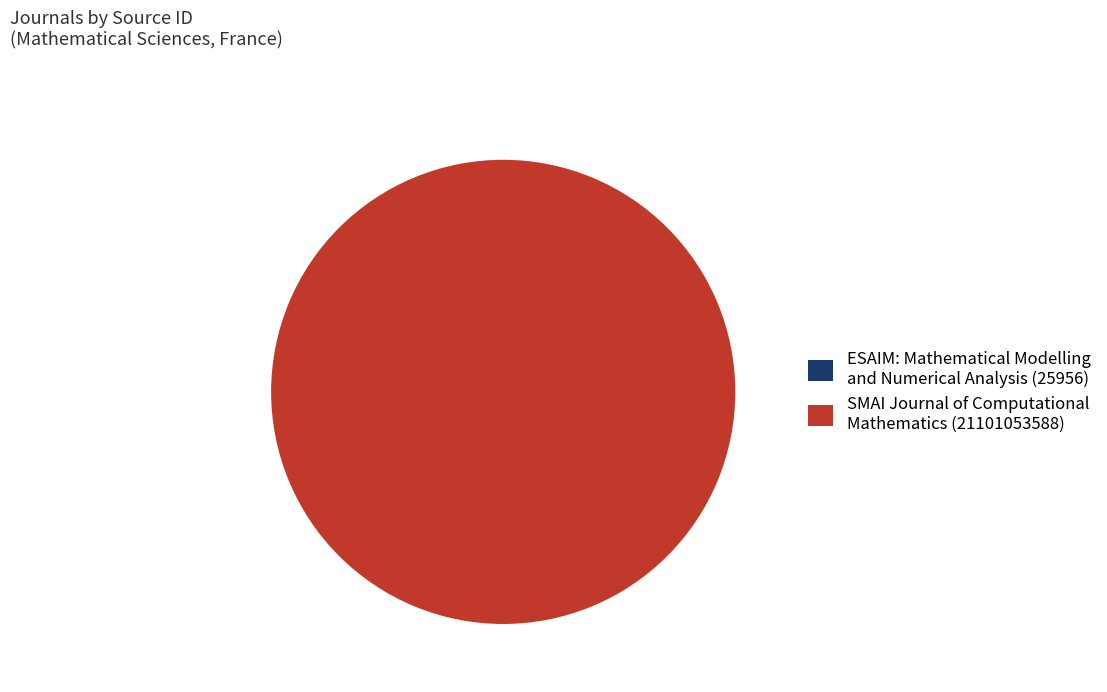

Is it true that SMAI Journal of Computational Mathematics (21101053588) is 100% of the pie?

True